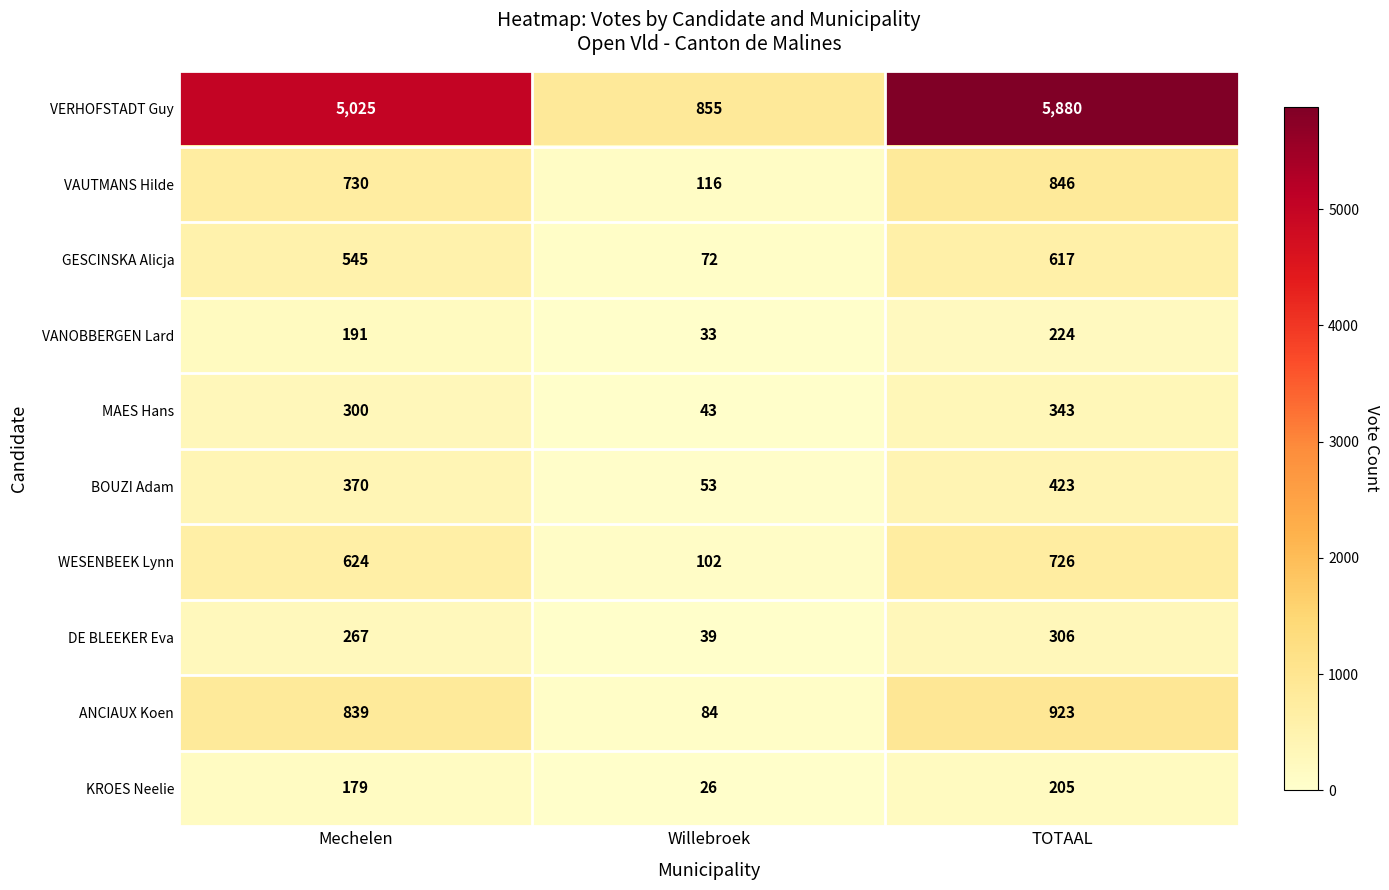

The ANCIAUX Koen series shows 839 at Mechelen. True or false?

True